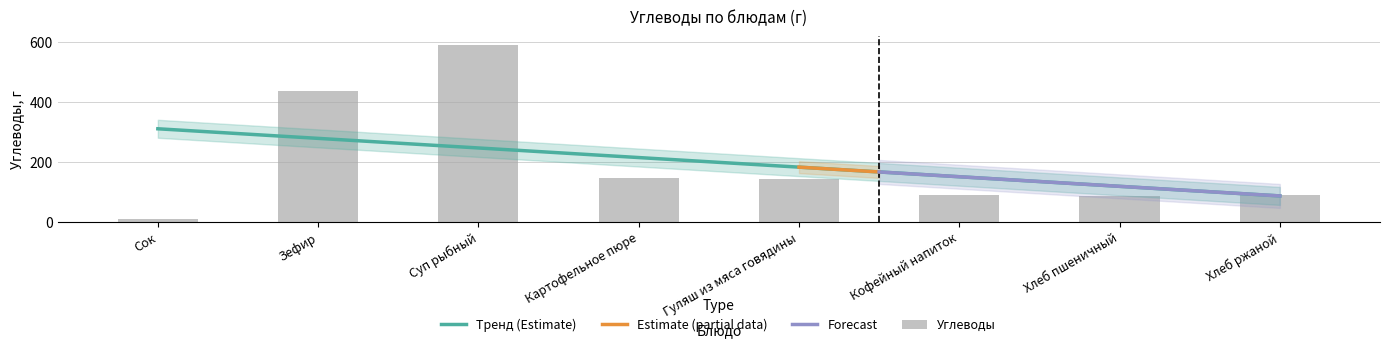

What is the change in value from Кофейный напиток to Хлеб пшеничный?

-3